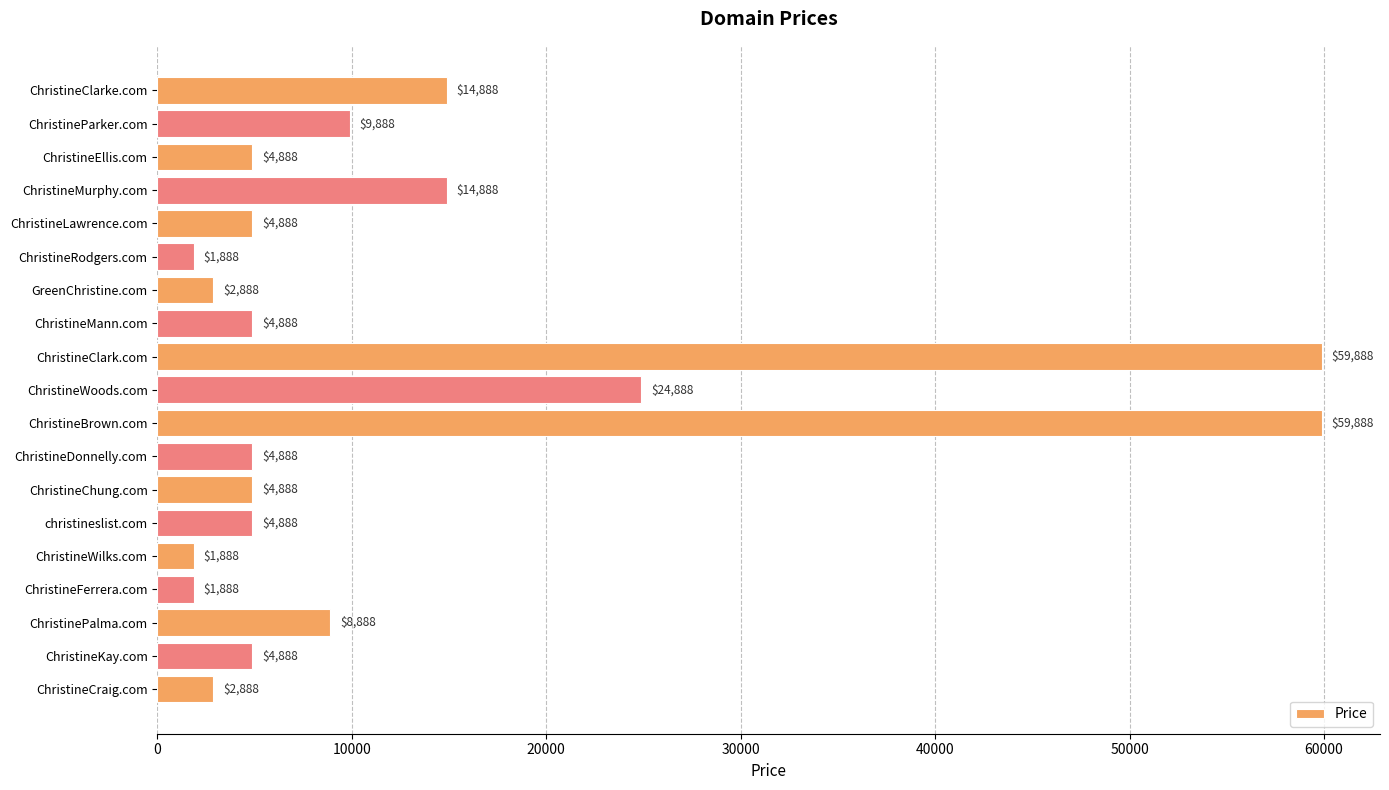

What is the smallest value displayed?

1888